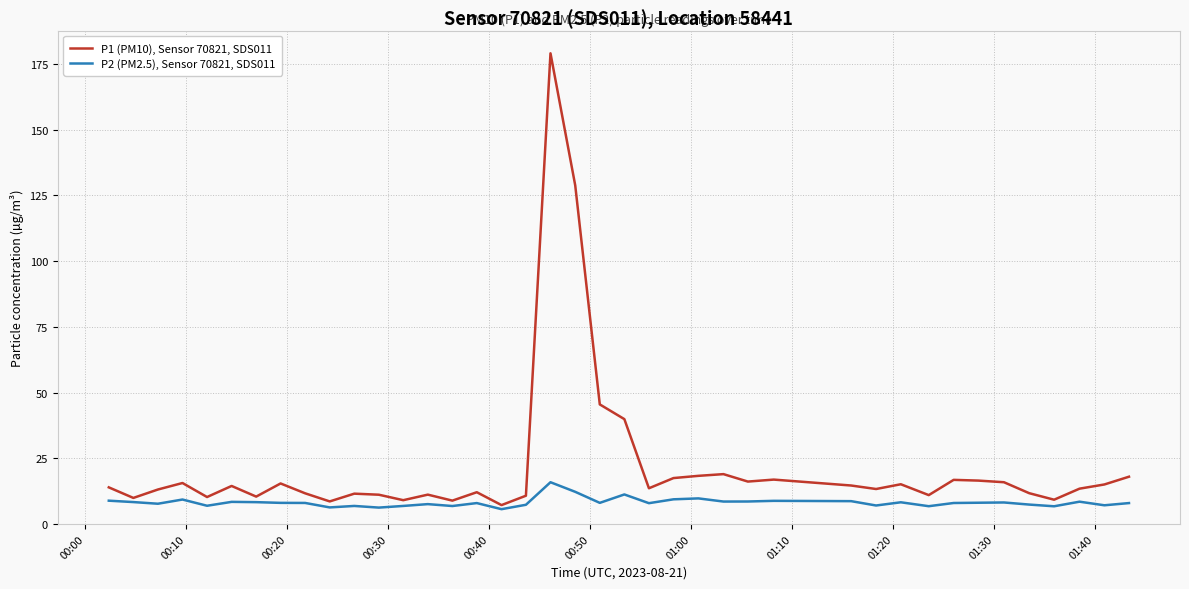

Which series has the largest range (max minus min)?

P1 (PM10), Sensor 70821, SDS011